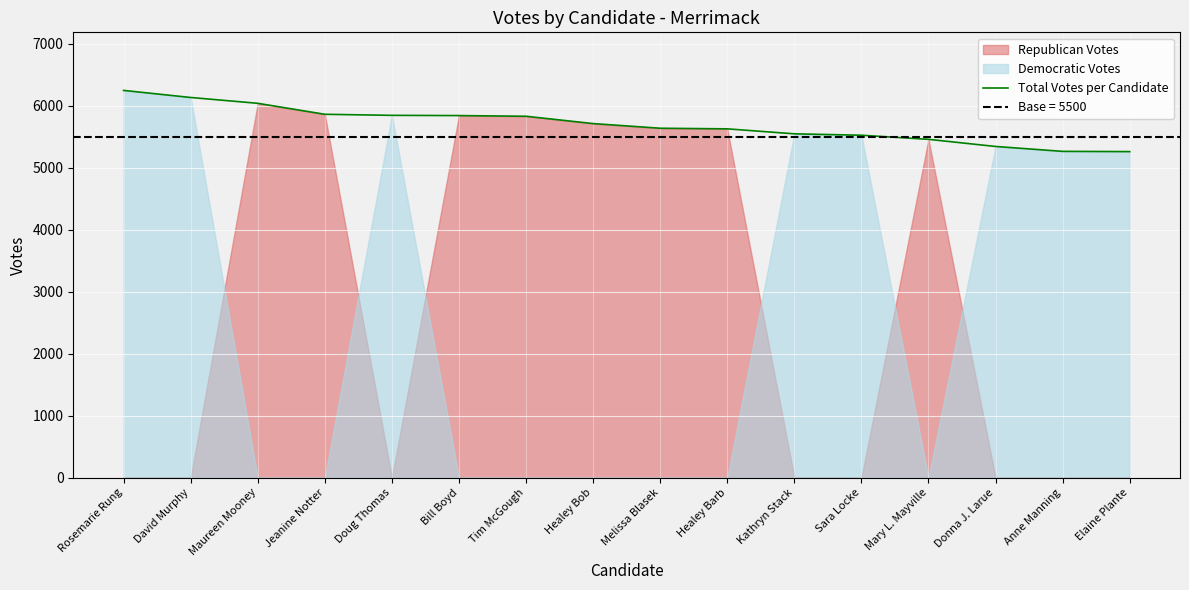

Does the chart display data point markers on the line(s)?

No